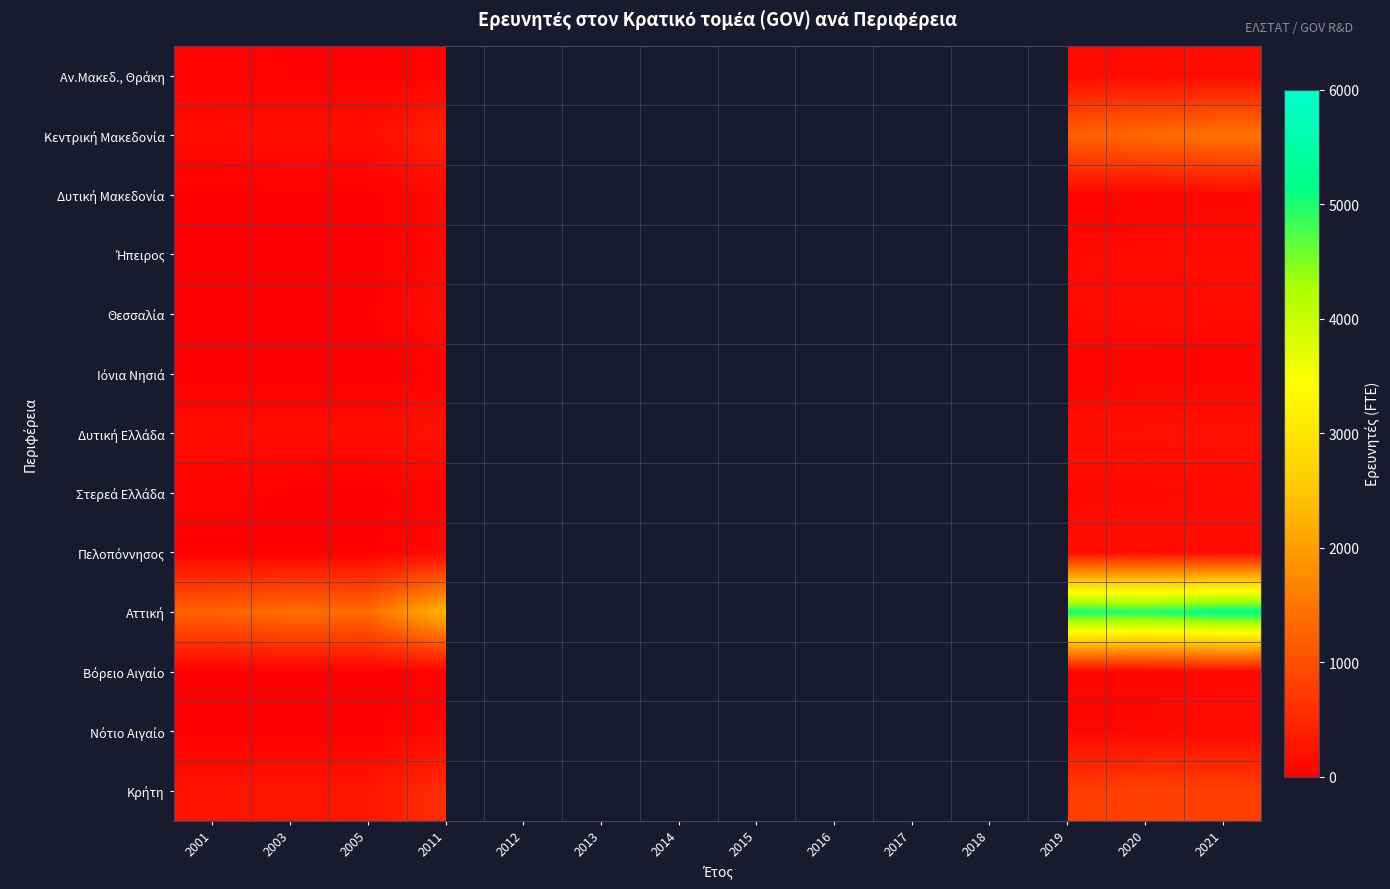

Rank the series by their maximum value, from lowest to highest.

Ιόνια Νησιά, Δυτική Μακεδονία, Νότιο Αιγαίο, Στερεά Ελλάδα, Βόρειο Αιγαίο, Ήπειρος, Αν.Μακεδ., Θράκη, Θεσσαλία, Δυτική Ελλάδα, Πελοπόννησος, Κρήτη, Κεντρική Μακεδονία, Αττική